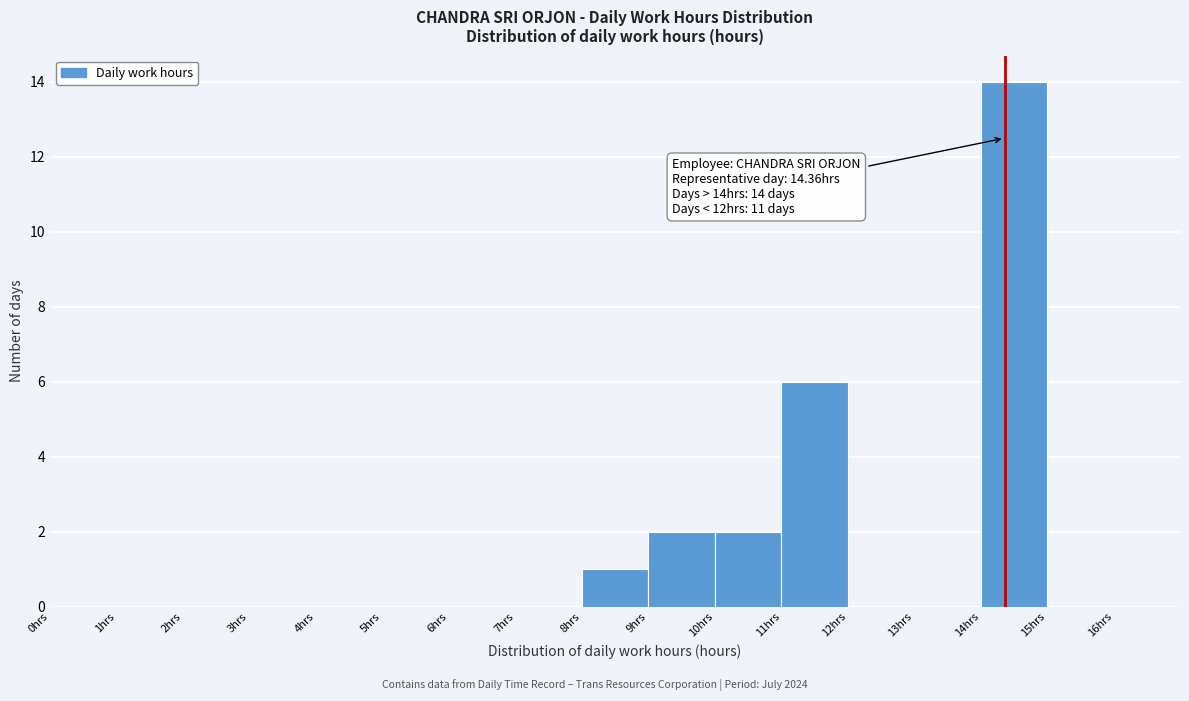

Which range on the x-axis has the tallest bar?

14 to 15